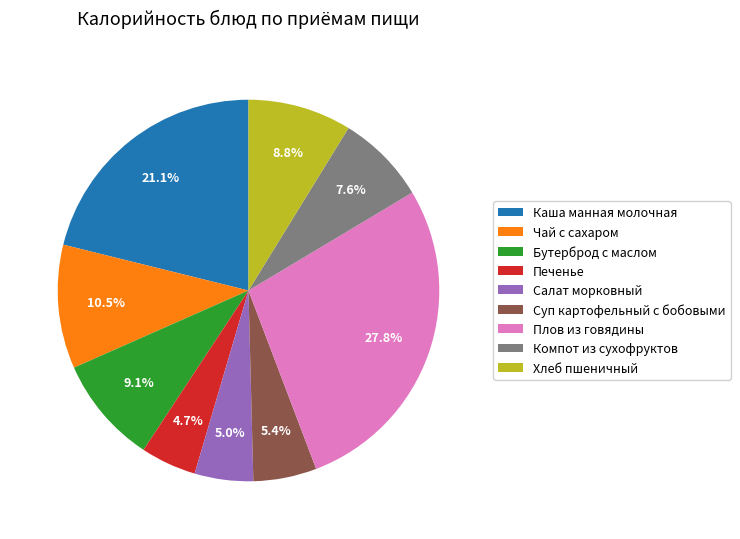

What portion of the pie excludes Бутерброд с маслом?

90.9%